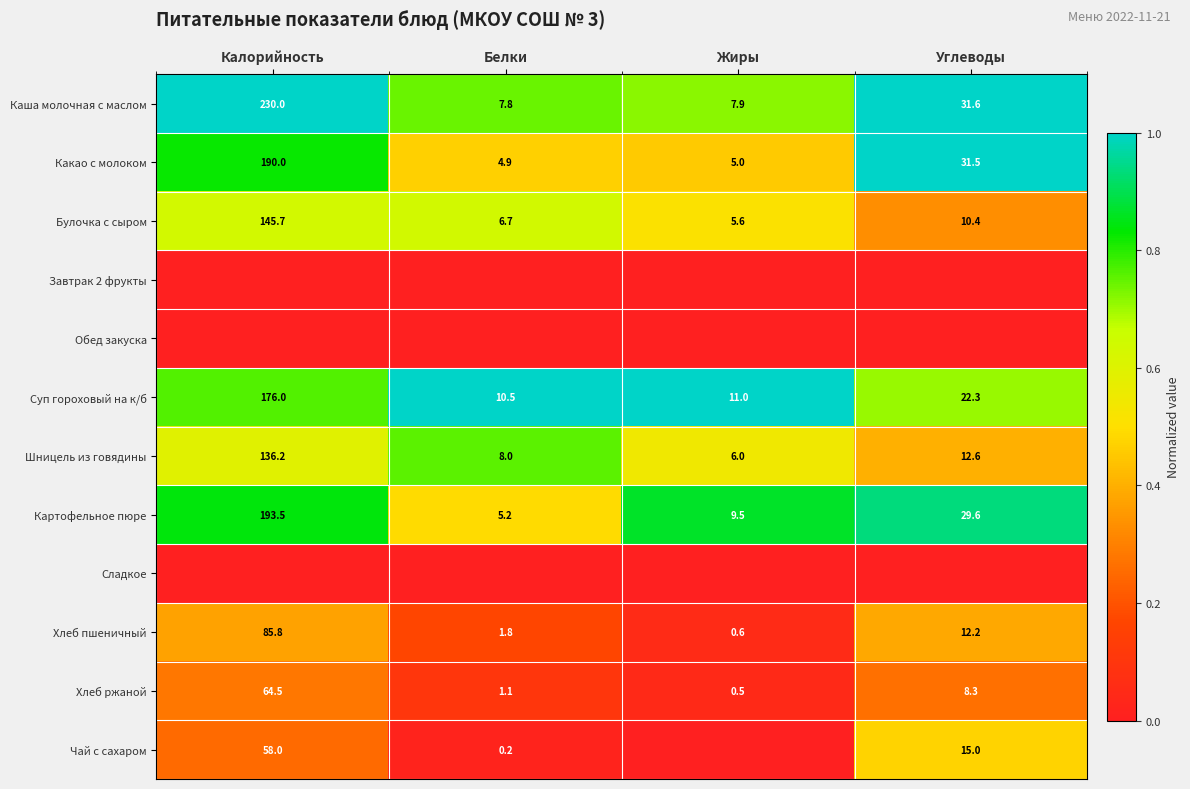

Where does the Шницель из говядины series first go above 12?

Калорийность